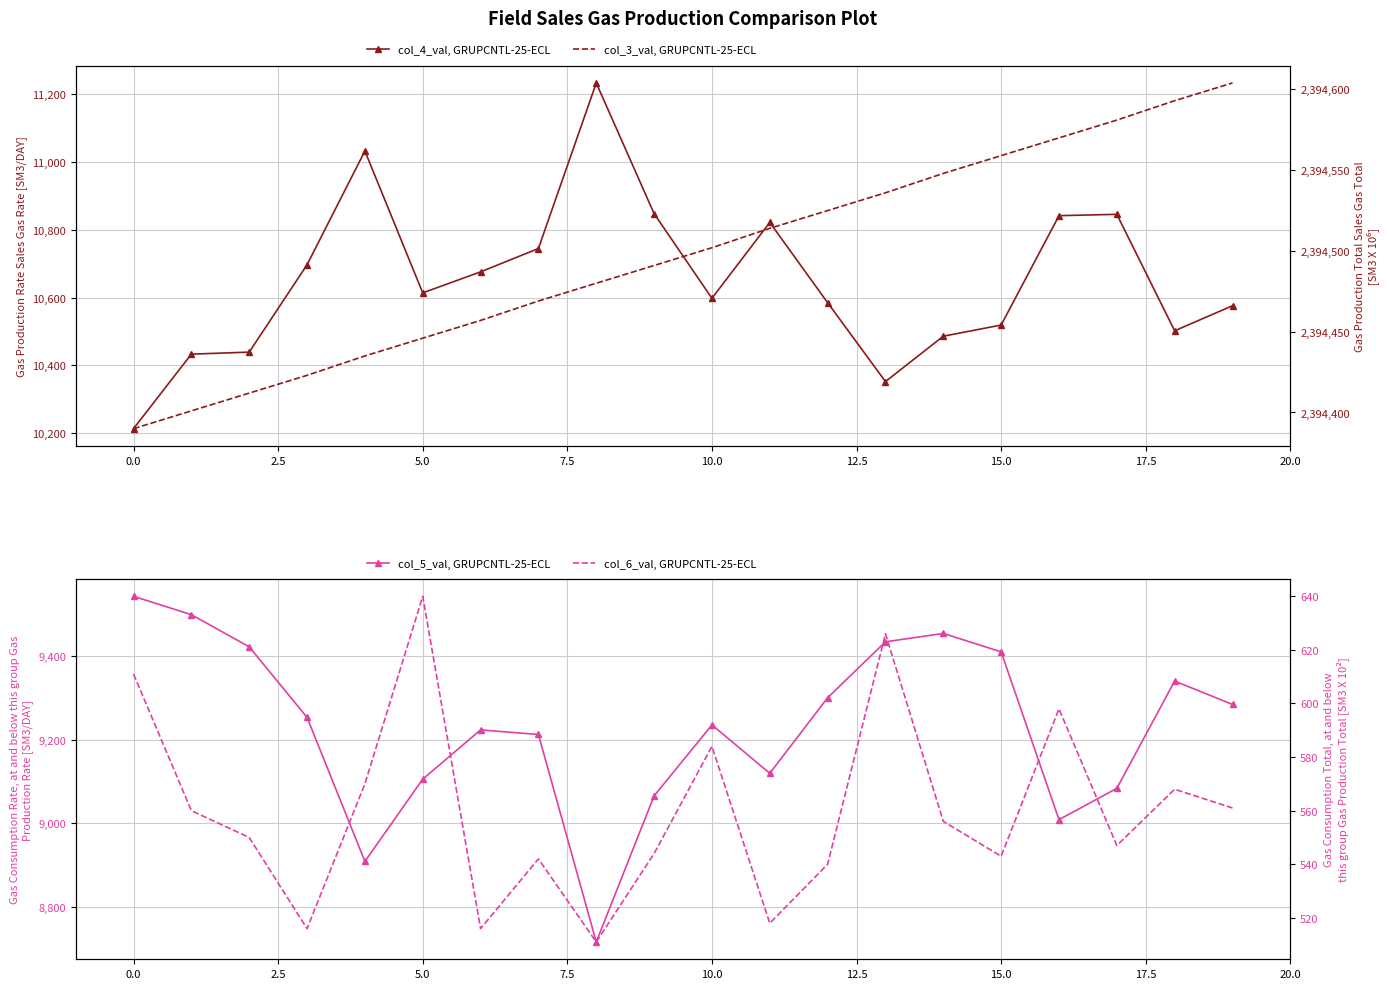

Reading left to right, extract all data points from this chart.

col_4_val, GRUPCNTL-25-ECL: 10213	10433	10439	10697	11033	10614	10676	10745	11234	10848	10598	10822	10585	10352	10486	10519	10842	10846	10502	10576
col_5_val, GRUPCNTL-25-ECL: 9544	9500	9423	9254	8909	9106	9224	9213	8716	9066	9236	9120	9301	9435	9455	9411	9009	9084	9341	9285
col_3_val, GRUPCNTL-25-ECL: 2394390	2394401	2394412	2394423	2394435	2394446	2394457	2394469	2394480	2394491	2394502	2394514	2394525	2394536	2394548	2394559	2394570	2394581	2394593	2394604
col_6_val, GRUPCNTL-25-ECL: 611	560	550	516	570	640	516	542	511	544	584	518	540	626	556	543	598	547	568	561